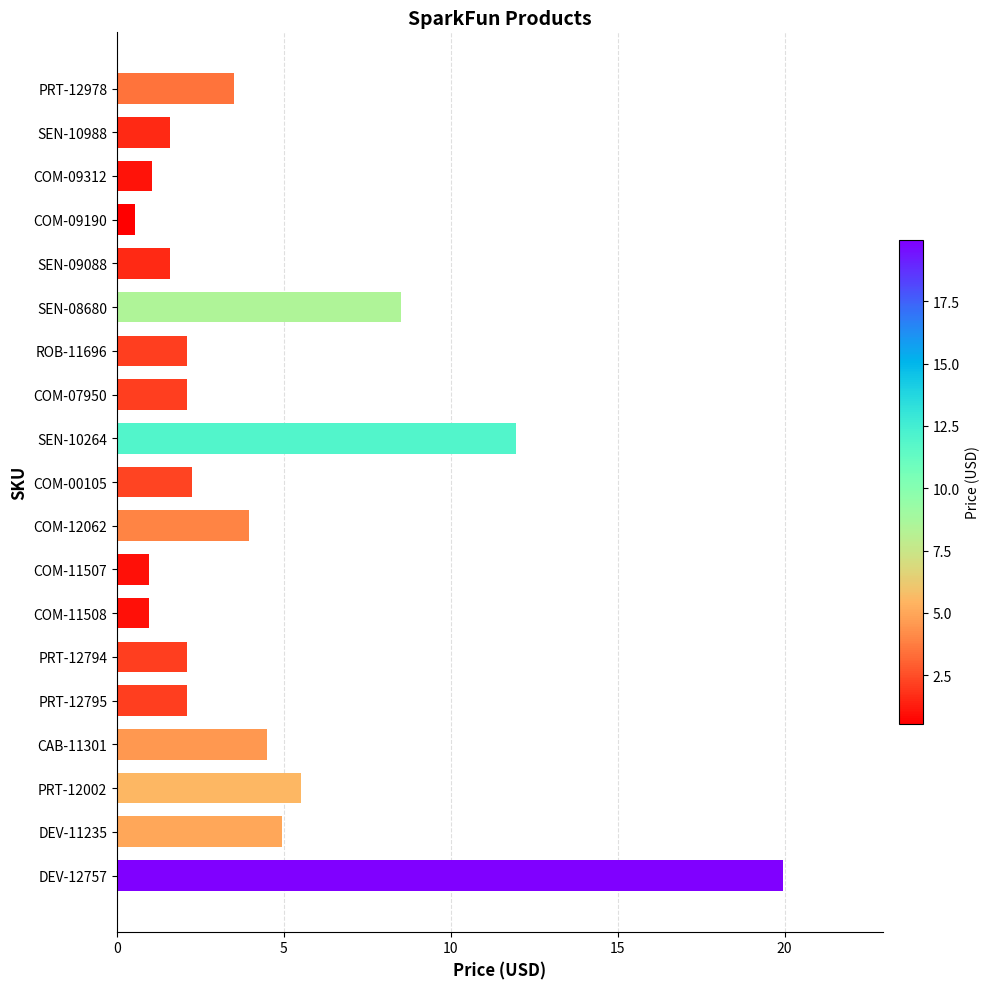

True or false: the data shows 4.0 at COM-12062.

True